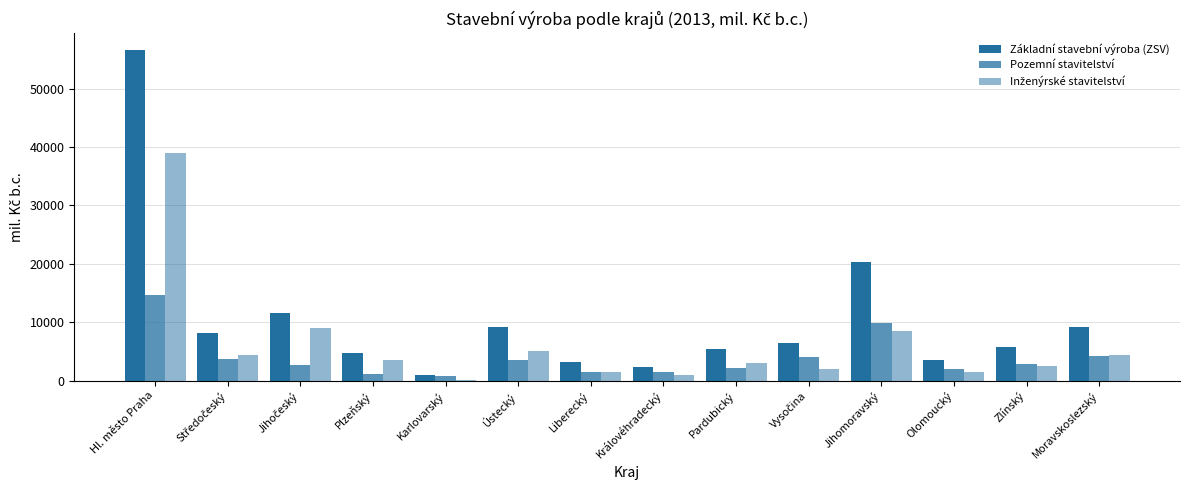

How many distinct data groups are displayed?

3